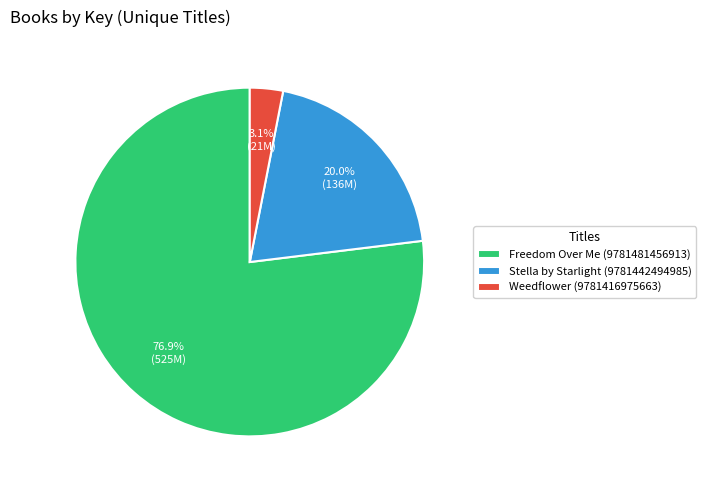

What is the smallest slice in the pie chart?

Weedflower (9781416975663)